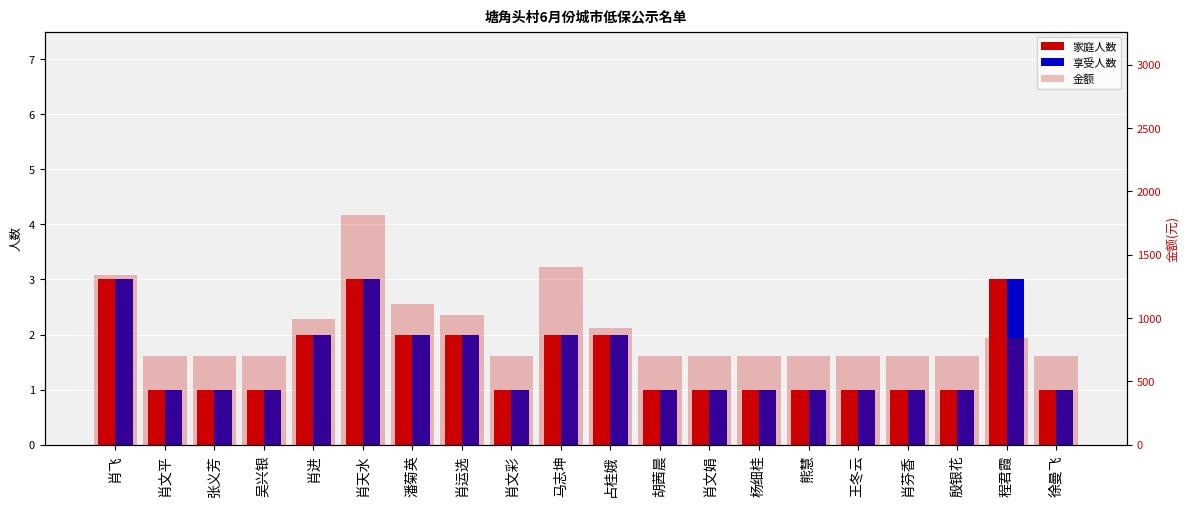

Rank the series at 熊慧 from lowest to highest value.

家庭人数, 享受人数, 金额